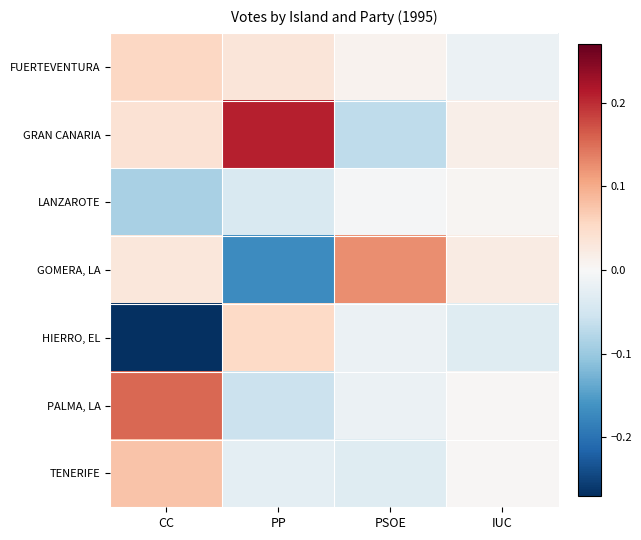

List the series in order of their peak value, lowest first.

LANZAROTE, HIERRO, EL, FUERTEVENTURA, TENERIFE, GOMERA, LA, PALMA, LA, GRAN CANARIA